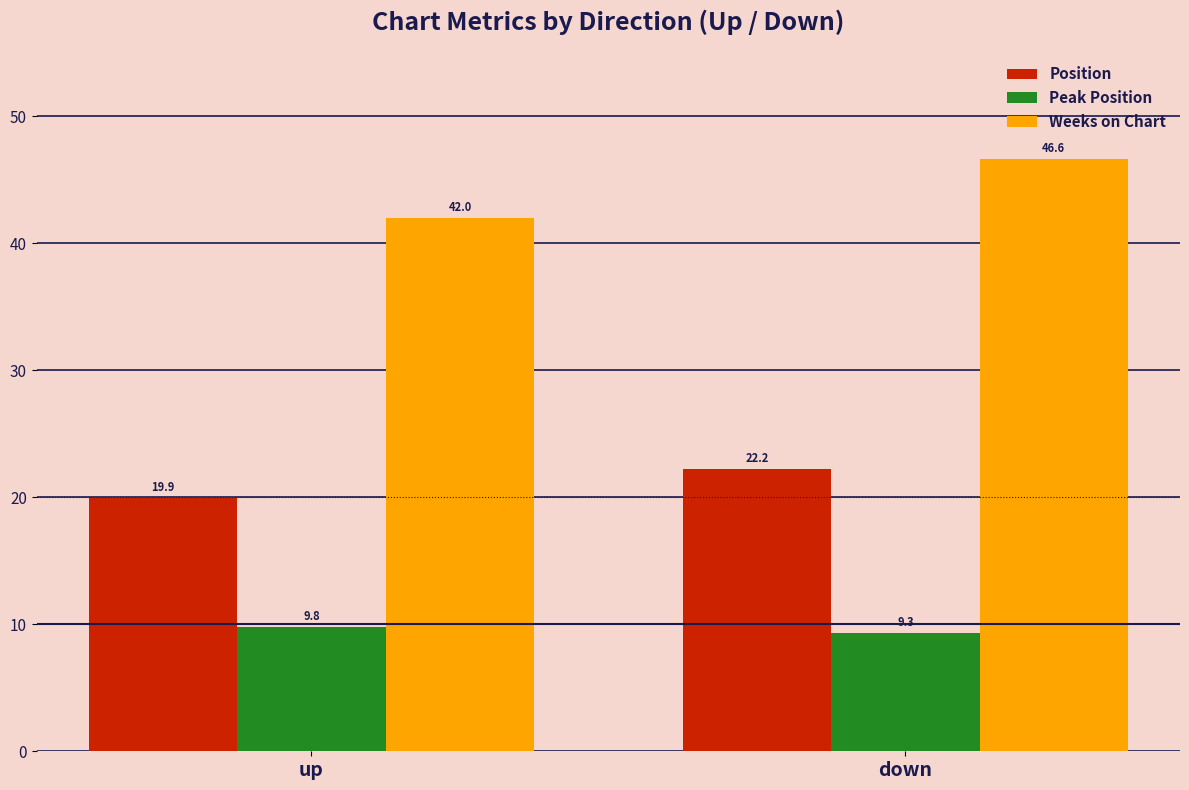

Reading left to right, transcribe all the data shown in this chart.

Position: up=19.9	down=22.2
Peak Position: up=9.8	down=9.3
Weeks on Chart: up=42.0	down=46.6